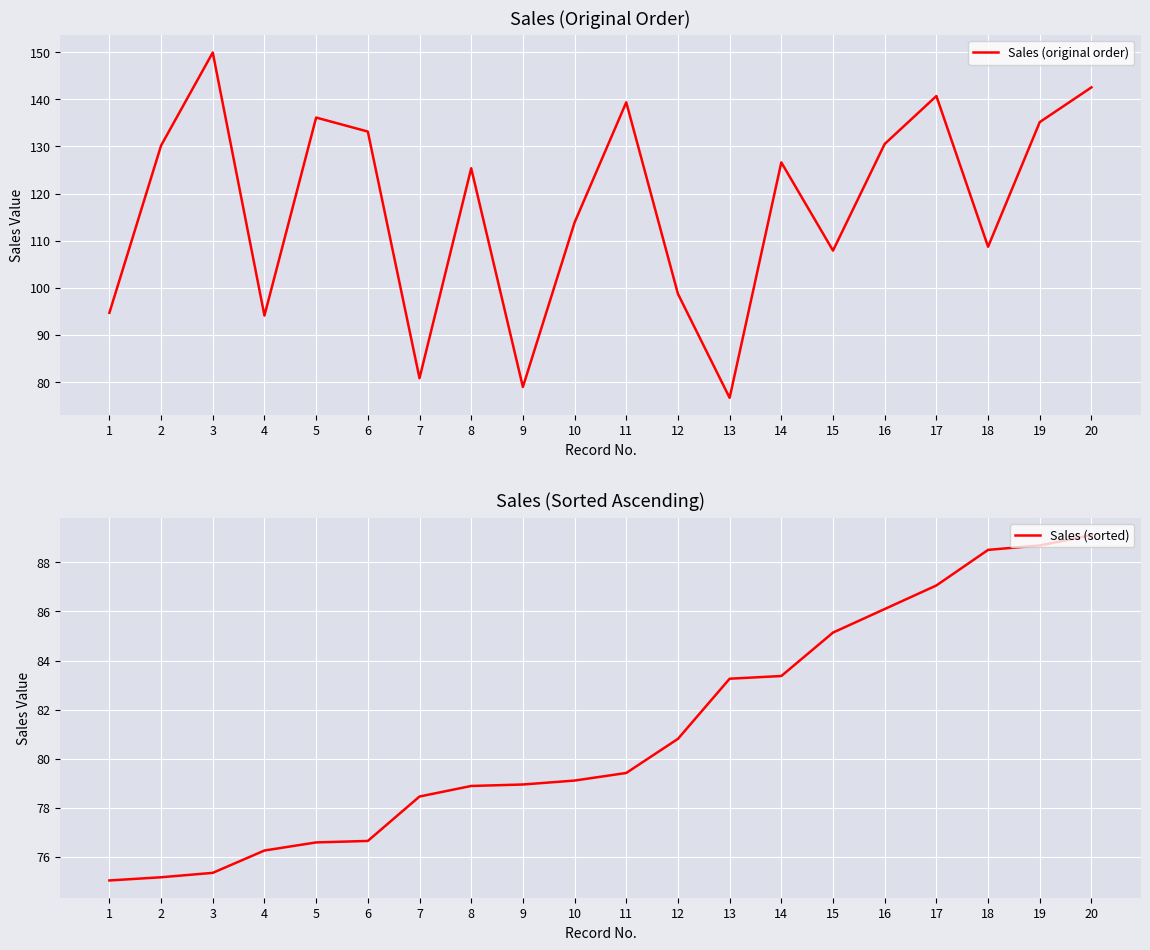

How many data points in Sales (sorted) are above 79?

11